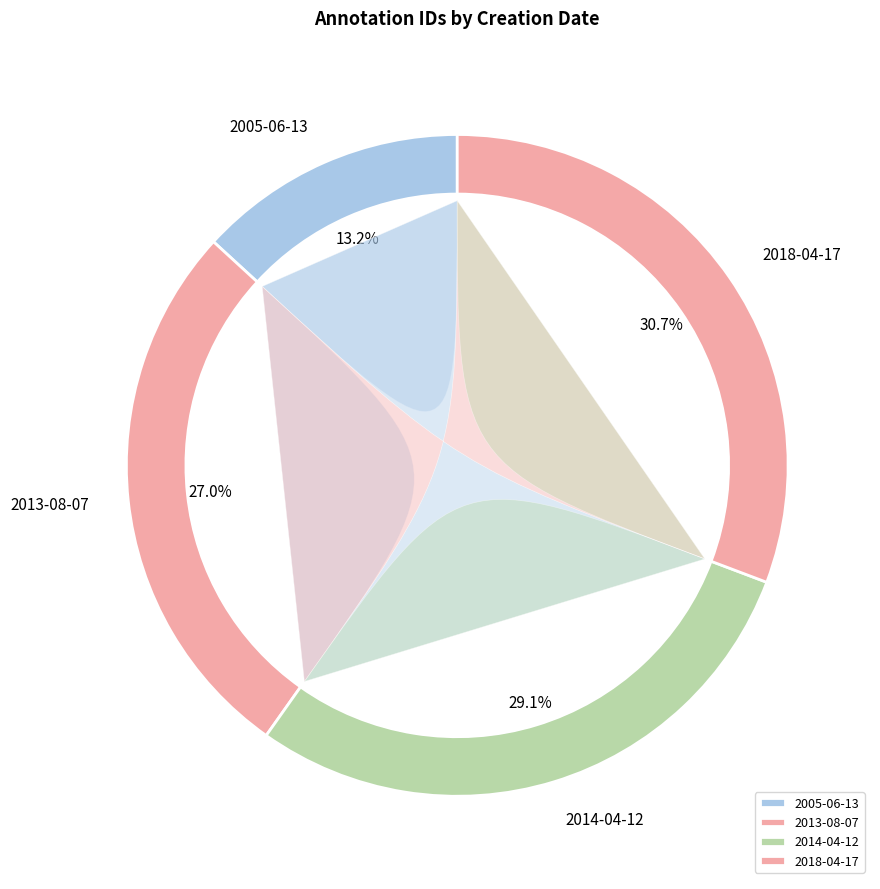

To the nearest percent, what is the combined percentage of 2018-04-17 and 2013-08-07?

58%